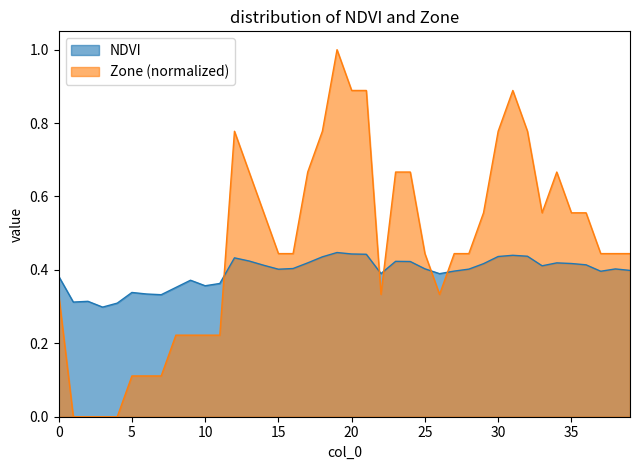

What is the difference between the second highest and second lowest values in the NDVI series?

0.1